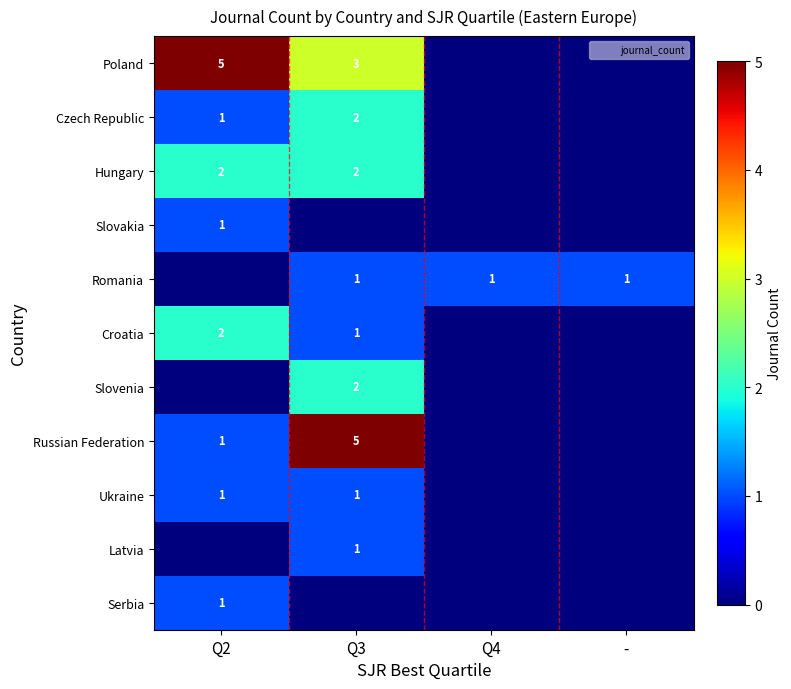

The value of Slovakia at Q2 is 2. True or false?

False